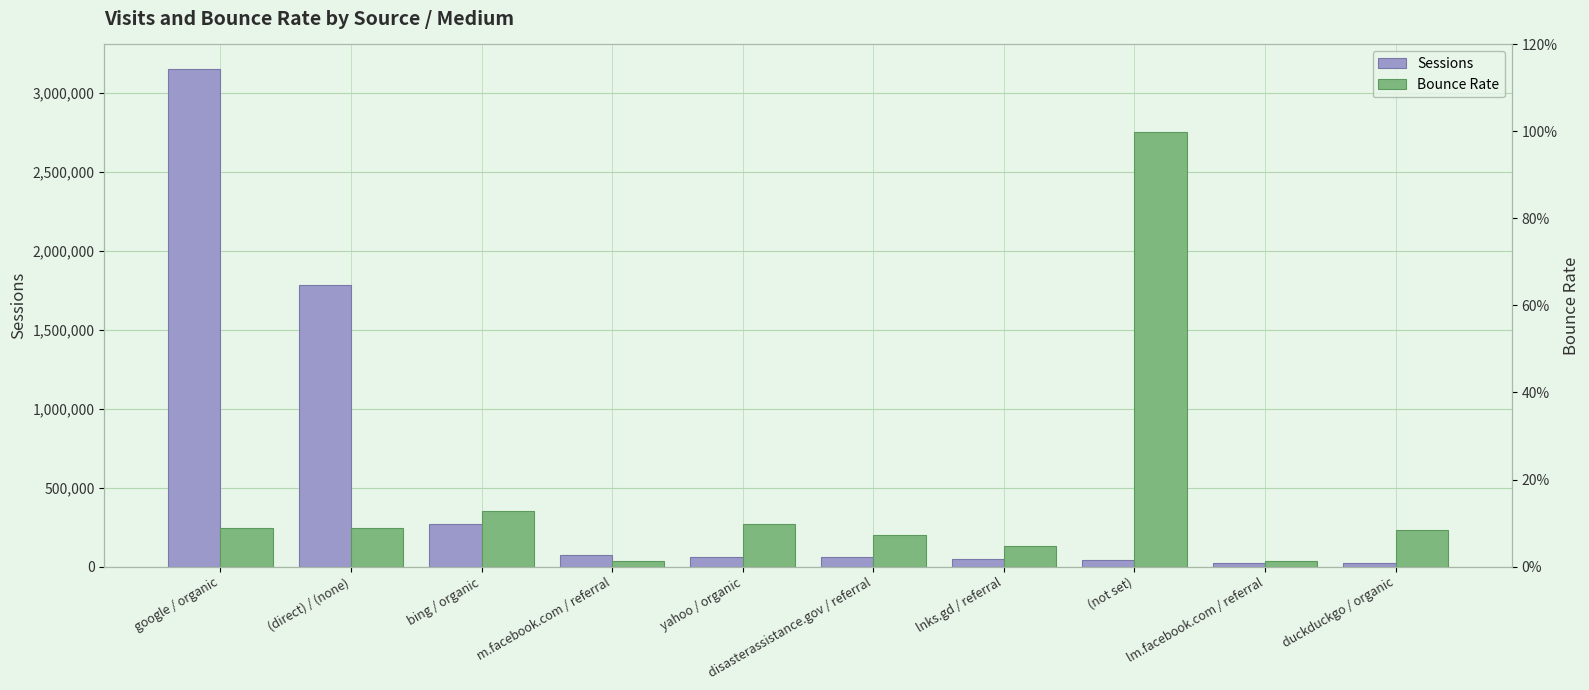

What is the total value across all series at lnks.gd / referral?

47621.0